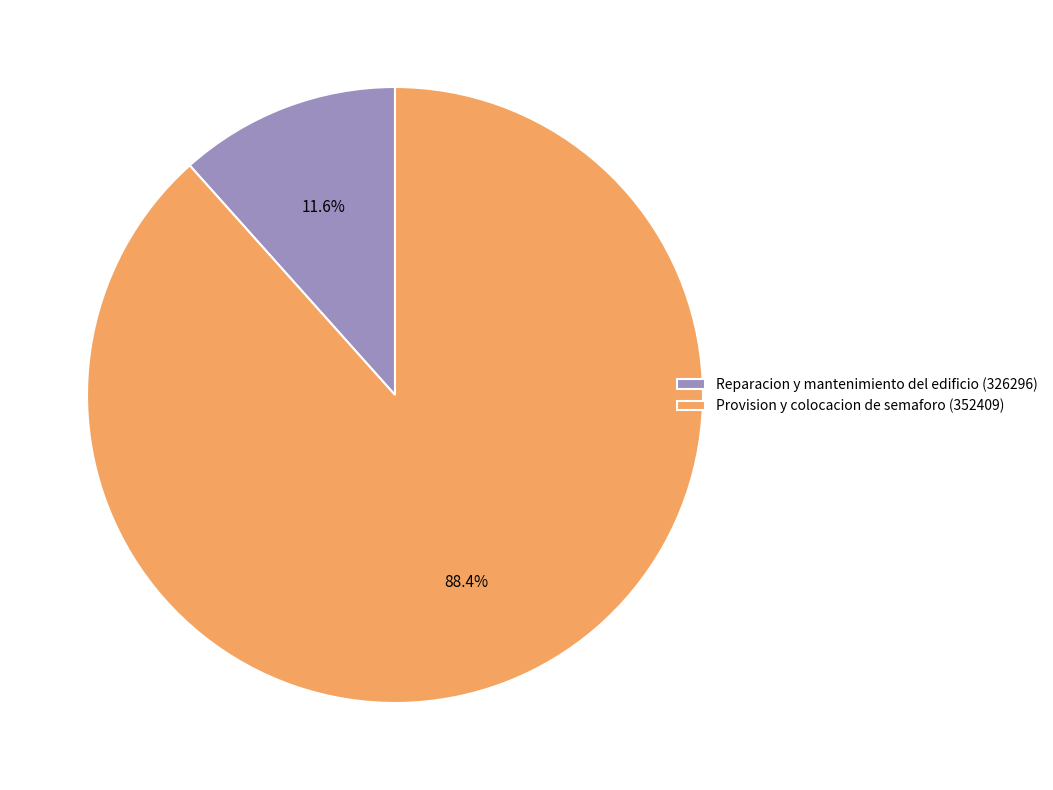

How many segments does this pie chart have?

2